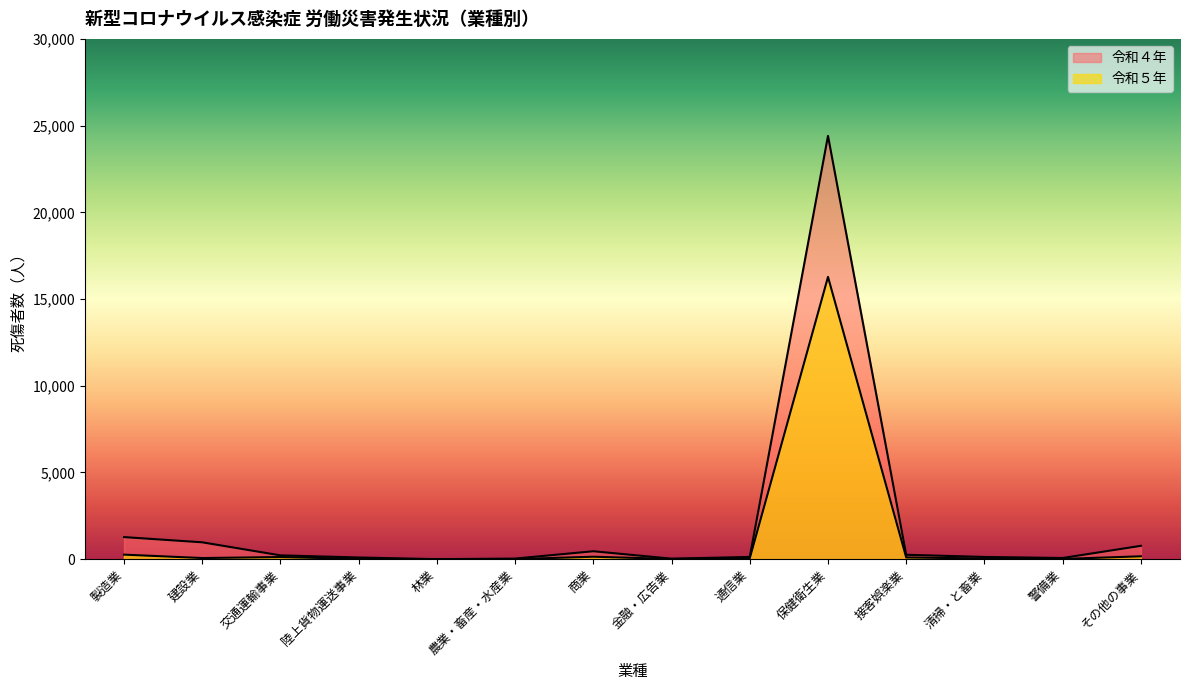

Which series has the largest total across all categories?

令和４年